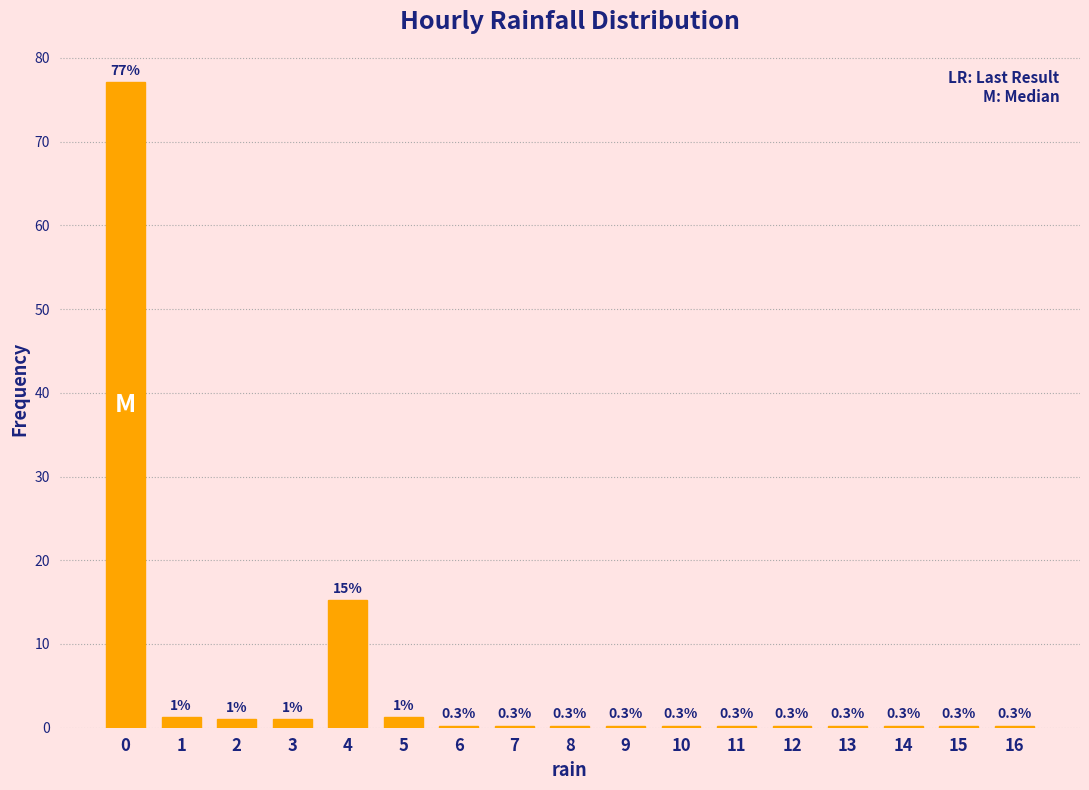

What is the difference between the maximum and minimum values?

76.8